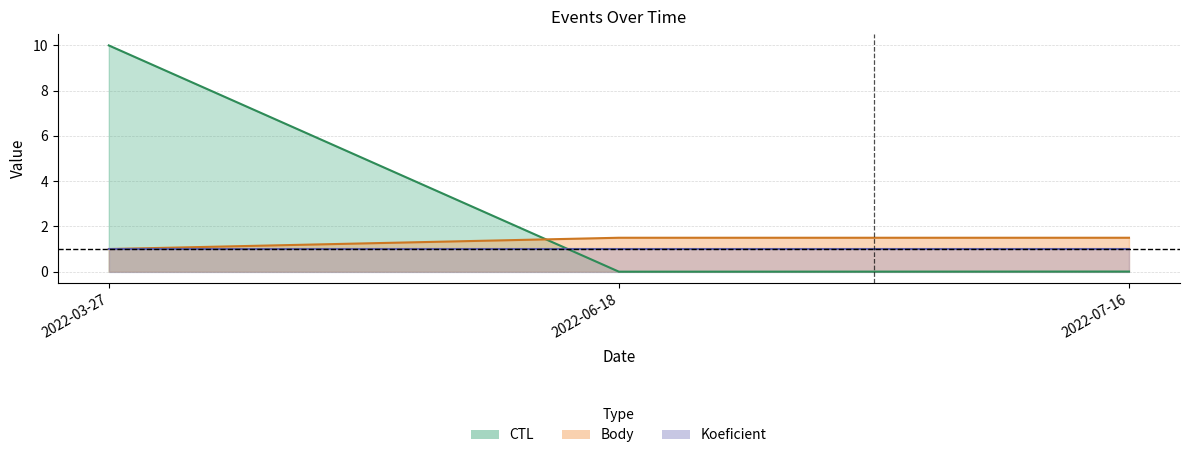

What is the value of the Body point at the 3rd from the left?

1.5